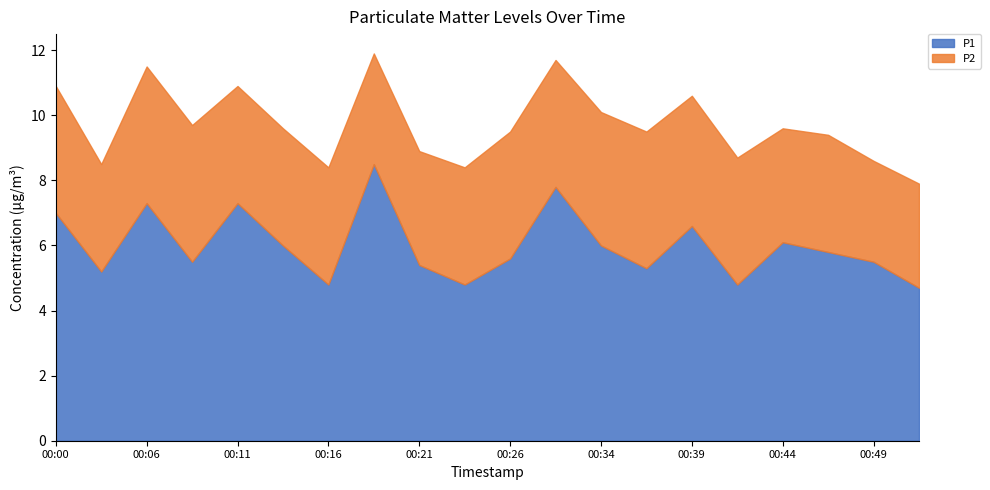

What is the minimum value for P1?

4.7